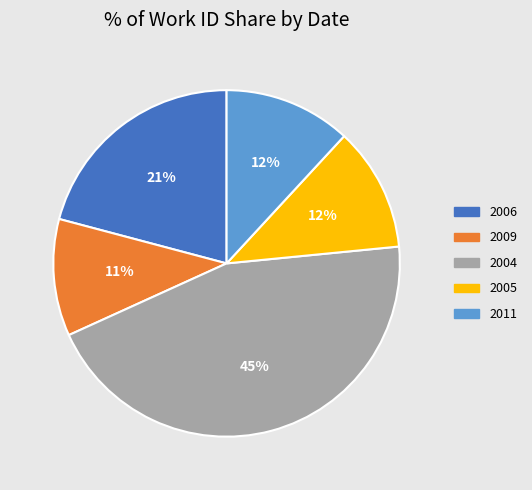

The 2004 slice represents 45% of the pie. True or false?

True